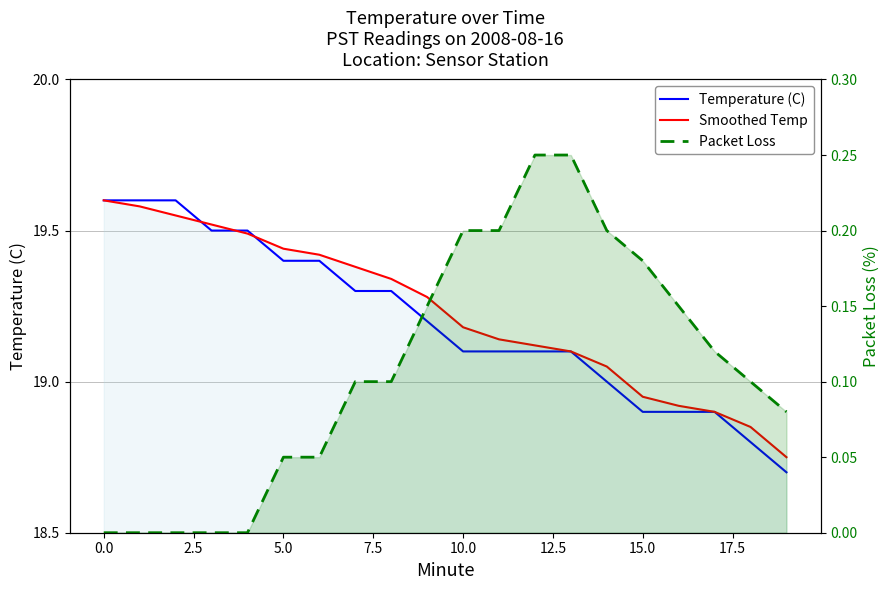

Reading left to right, extract all data points from this chart.

Temperature (C): 19.6	19.6	19.6	19.5	19.5	19.4	19.4	19.3	19.3	19.2	19.1	19.1	19.1	19.1	19.0	18.9	18.9	18.9	18.8	18.7
Smoothed Temp: 19.6	19.6	19.6	19.5	19.5	19.4	19.4	19.4	19.3	19.3	19.2	19.1	19.1	19.1	19.1	18.9	18.9	18.9	18.9	18.8
Packet Loss: 0.0	0.0	0.0	0.0	0.0	0.1	0.1	0.1	0.1	0.1	0.2	0.2	0.2	0.2	0.2	0.2	0.1	0.1	0.1	0.1